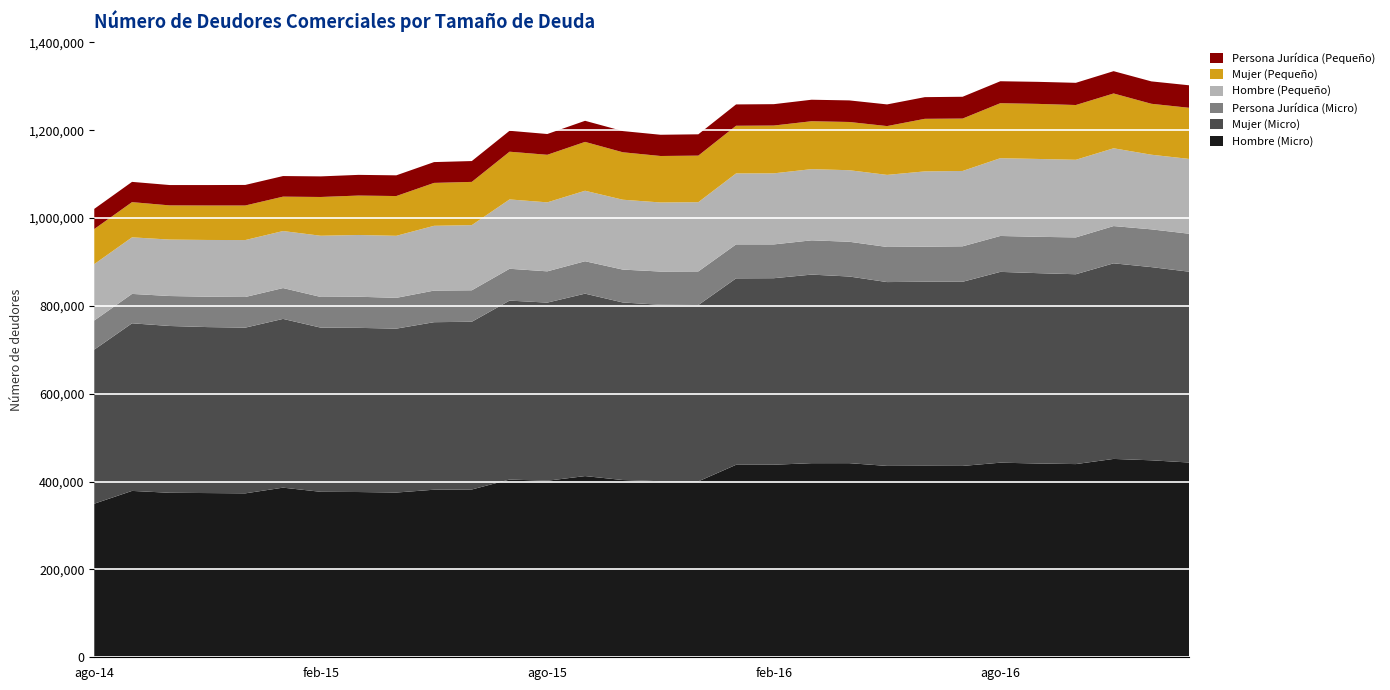

Reading right to left, extract all data points from this chart.

Hombre (Micro): 443454	448506	451655	439877	441210	443076	435694	435929	435705	441982	441959	438435	438279	400478	400857	403601	412566	401975	404652	382025	381526	375094	376272	376744	386236	373256	373905	374529	378825	349735
Mujer (Micro): 434489	439889	445358	432278	433393	434462	419283	419181	418593	424996	429358	424681	424517	401551	401769	404265	415372	405587	407458	381945	381450	373209	373801	373791	384225	377319	377919	379794	381621	350764
Persona Jurídica (Micro): 86438	85980	84837	83875	82750	81773	80773	79760	79933	79129	78058	76970	77320	76548	75667	74864	73846	71199	72503	71636	71961	70079	70876	69870	70236	69762	69156	68230	66923	66301
Hombre (Pequeño): 170373	169927	177115	176732	177294	177088	171558	171489	164132	162908	162084	161815	161598	157622	157301	159114	160484	157091	157892	148404	147491	141288	140592	139374	129836	129645	129215	128533	128818	128422
Mujer (Pequeño): 116417	115977	124791	124698	125372	125219	119297	119688	111136	109819	109086	108843	108516	106037	105795	108031	111227	108294	108659	98417	97698	90524	89770	88285	78311	78703	78476	77838	80143	79891
Persona Jurídica (Pequeño): 51216	50994	50783	50543	50200	49971	49639	49338	49341	49128	48948	48657	48582	48542	48345	48270	48022	47294	47650	47447	47390	47160	47090	46888	46871	46801	46533	46305	46135	45872